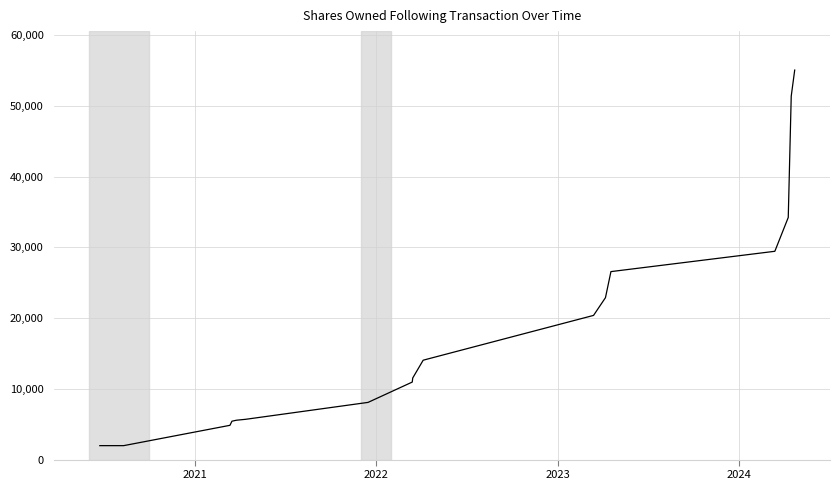

What is the smallest value displayed?

1971